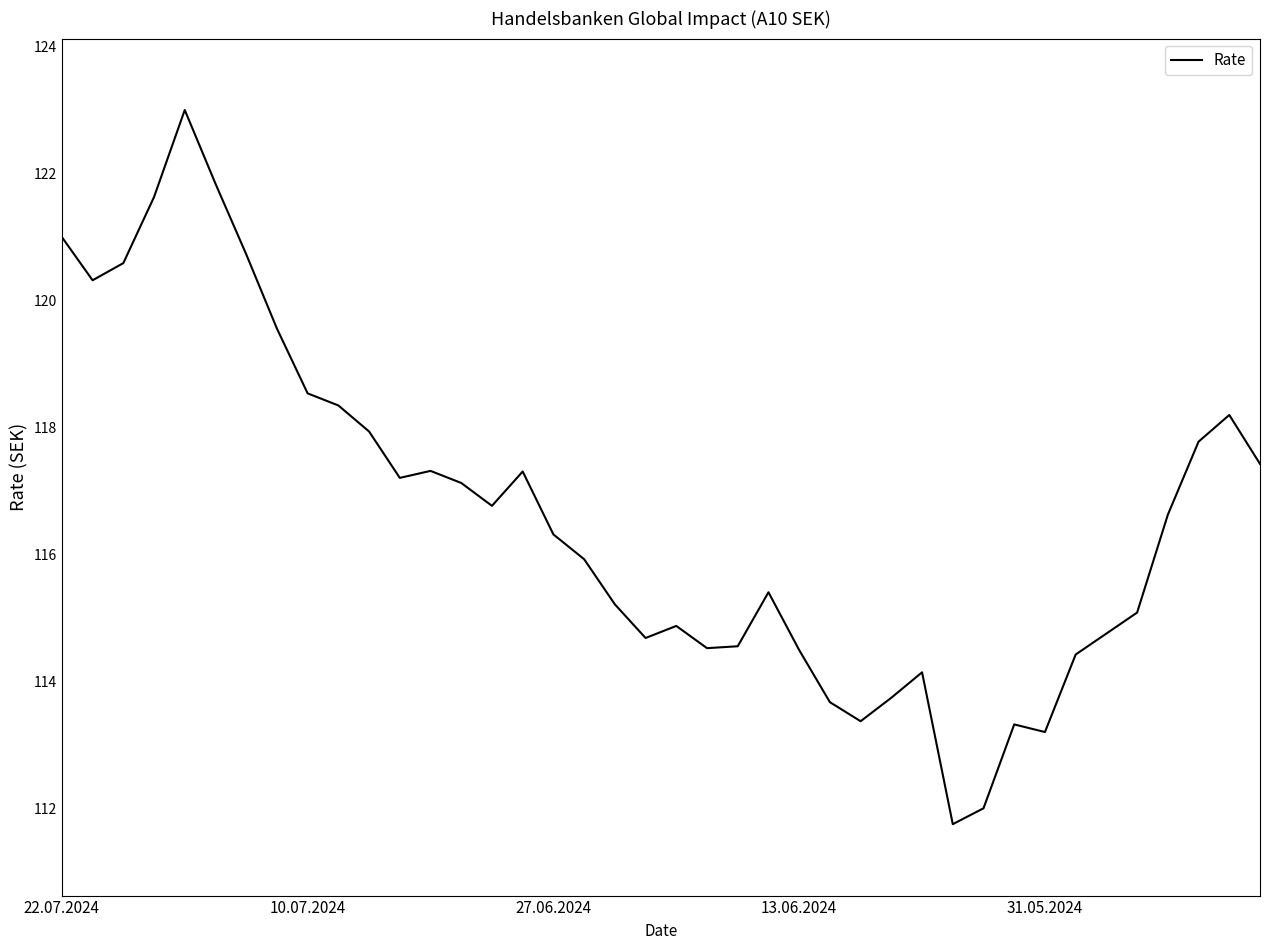

Count the number of values greater than 116.

21